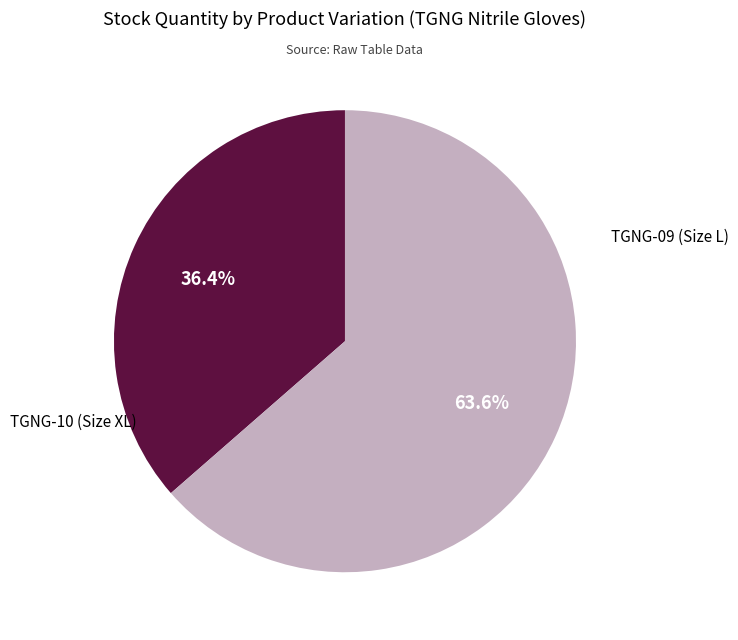

Is there a majority slice in this chart?

Yes